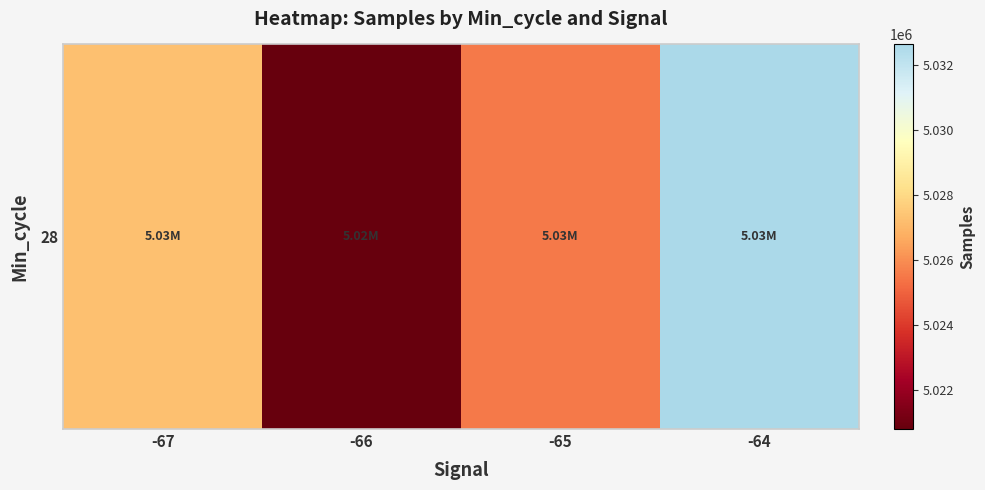

Reading right to left, what are all the values shown in this chart?

-64=5032624.0	-65=5025540.6	-66=5020798.4	-67=5027224.7